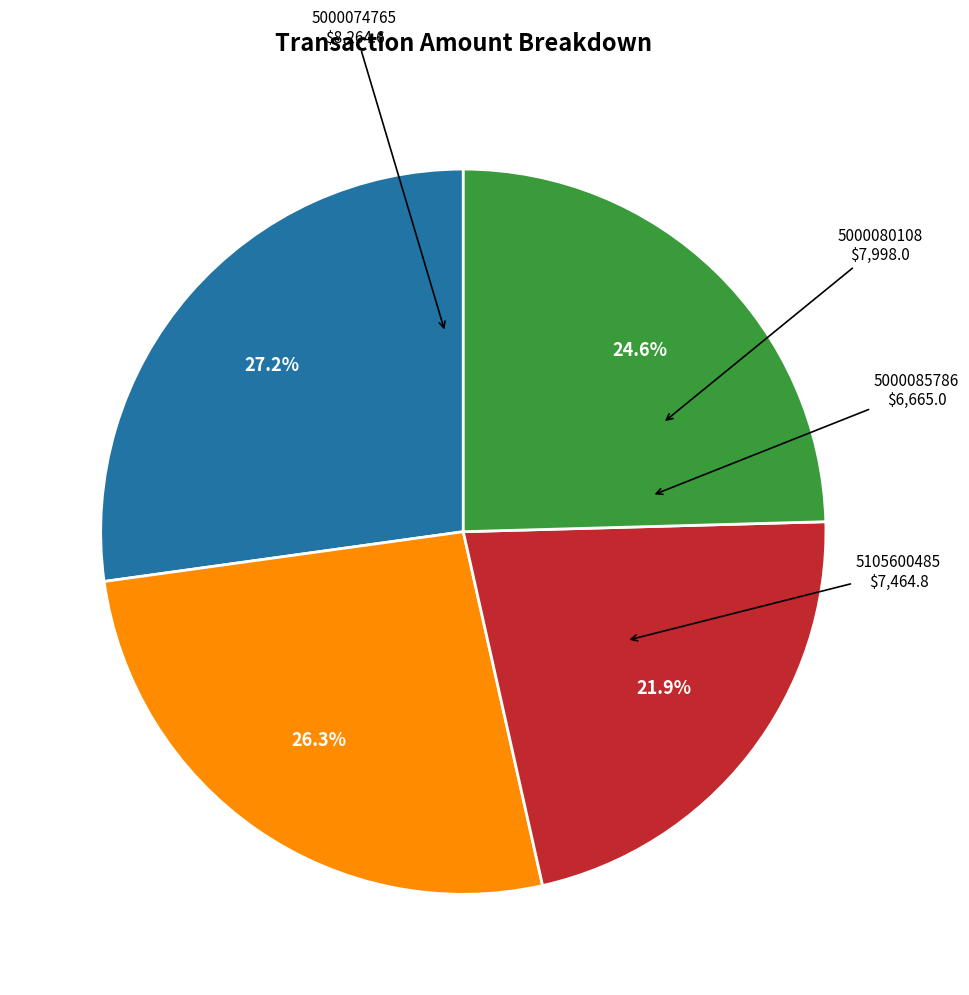

Rank the categories by value from lowest to highest.

5000085786, 5105600485, 5000080108, 5000074765